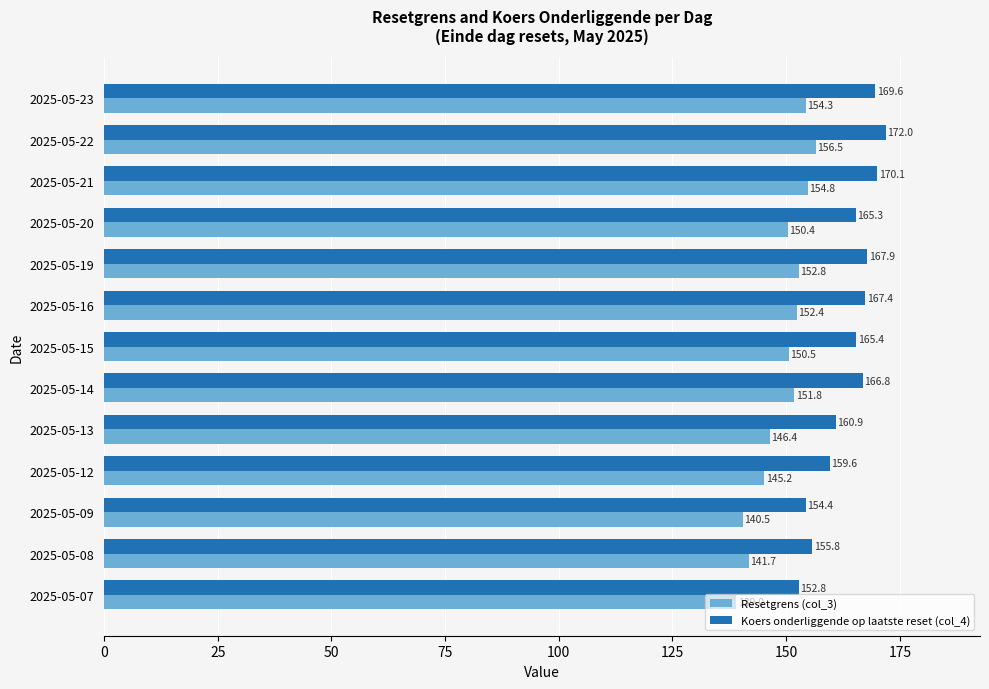

Is the value of Resetgrens (col_3) at 2025-05-07 greater than the value of Koers onderliggende op laatste reset (col_4) at 2025-05-15?

No